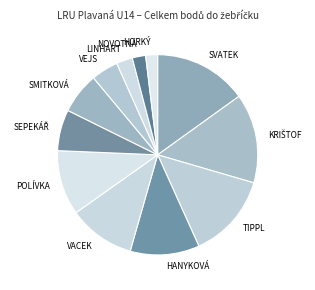

To the nearest percent, what is the difference between the largest and smallest slice percentages?

13%